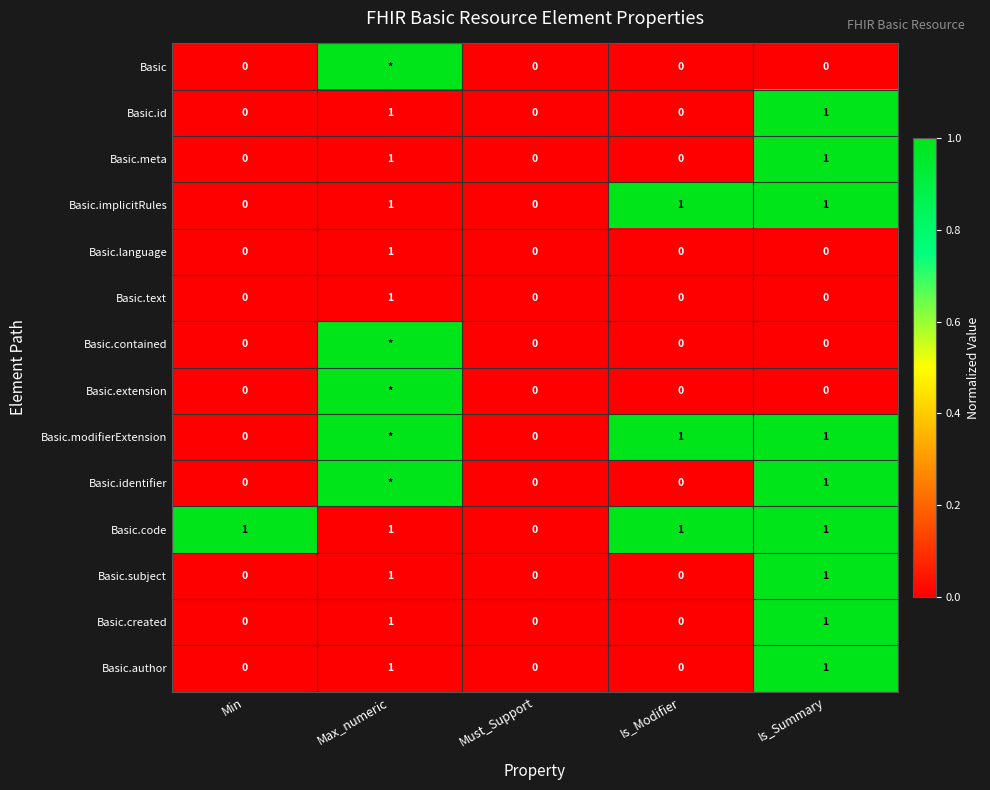

Between Is_Modifier and Must_Support, which is larger?

Is_Modifier